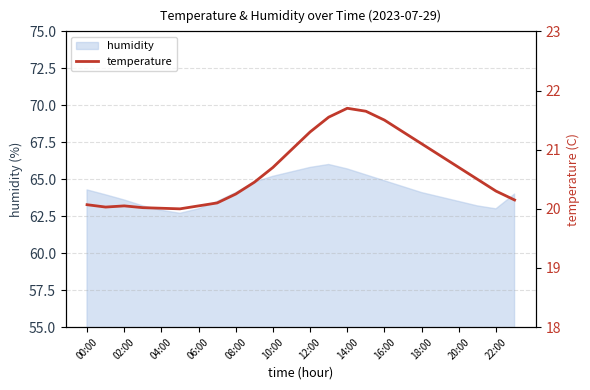

Reading left to right, what are all the values shown in this chart?

20.1	20.0	20.1	20.0	20.0	20.0	20.1	20.1	20.2	20.4	20.7	21.0	21.3	21.6	21.7	21.6	21.5	21.3	21.1	20.9	20.7	20.5	20.3	20.1